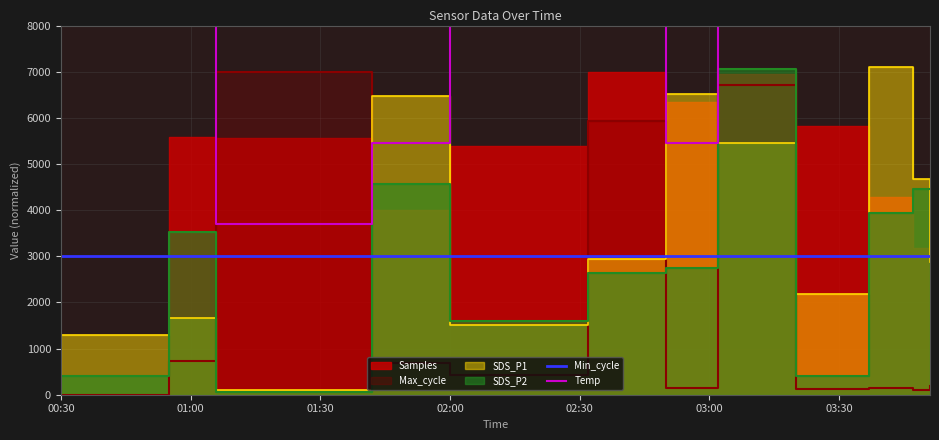

True or false: Min_cycle has more than 2 interior local peaks.

False